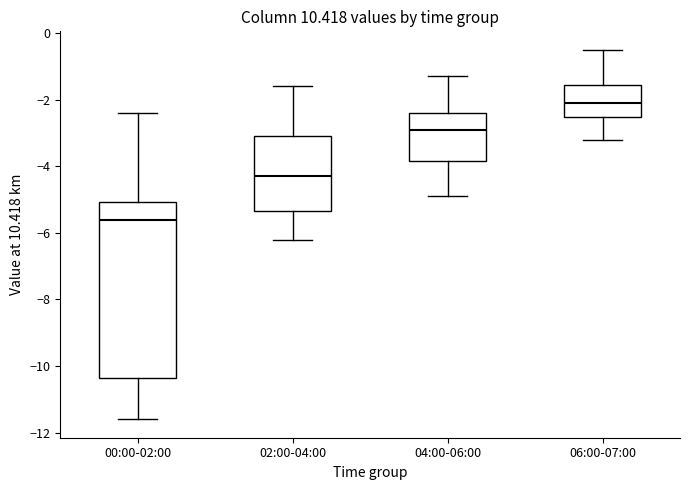

Reading left to right, read every box against the y-axis: the position of its median line, the range the box covers, and the ends of its whiskers. The values are not printed on the chart, so give them approximately, as read against the axis.

00:00-02:00: median -5.6, box -10.4 to -5.0, whiskers -11.6 to -2.4
02:00-04:00: median -4.2, box -5.4 to -3.0, whiskers -6.2 to -1.6
04:00-06:00: median -2.8, box -3.8 to -2.4, whiskers -4.8 to -1.2
06:00-07:00: median -2.0, box -2.6 to -1.6, whiskers -3.2 to -0.4